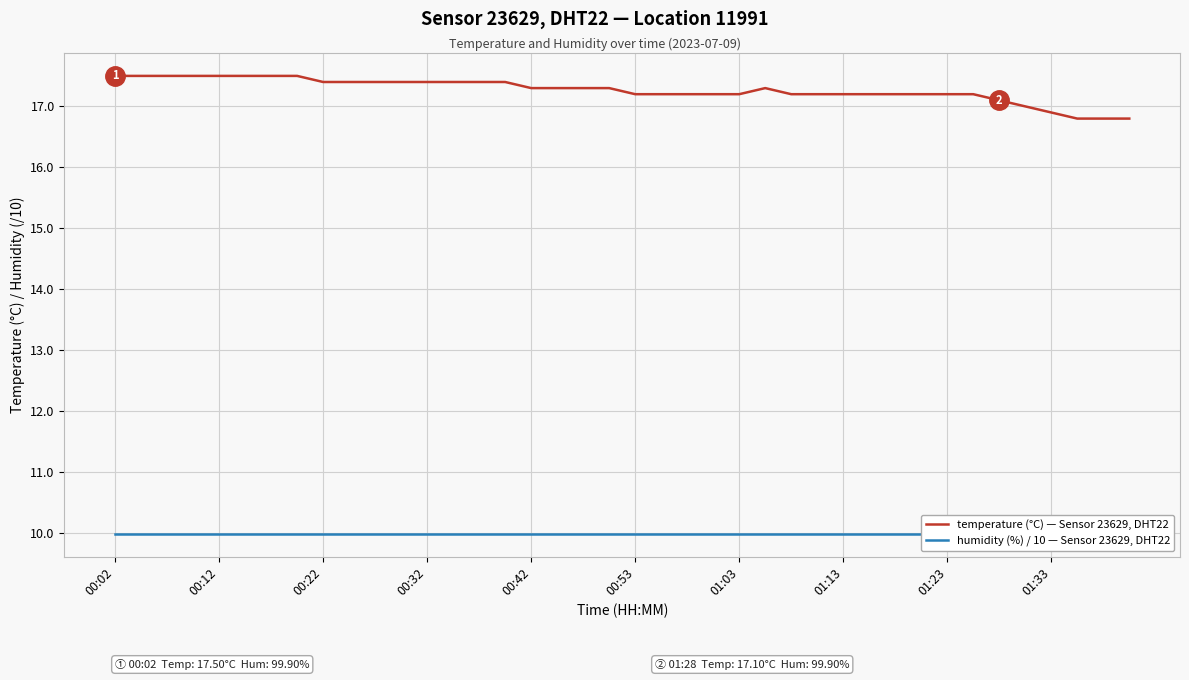

How many values in the temperature (°C) — Sensor 23629, DHT22 series are below 17?

4